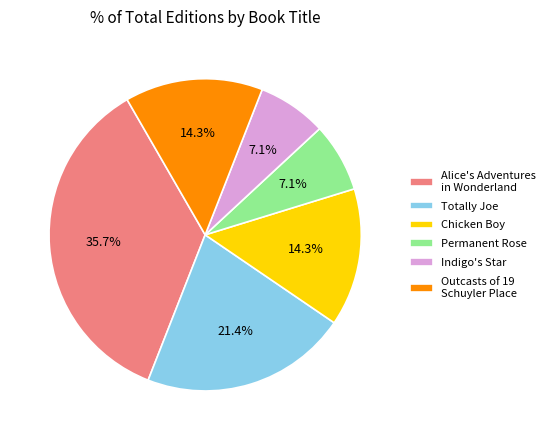

Does Outcasts of 19 Schuyler Place represent more than half of the total?

No